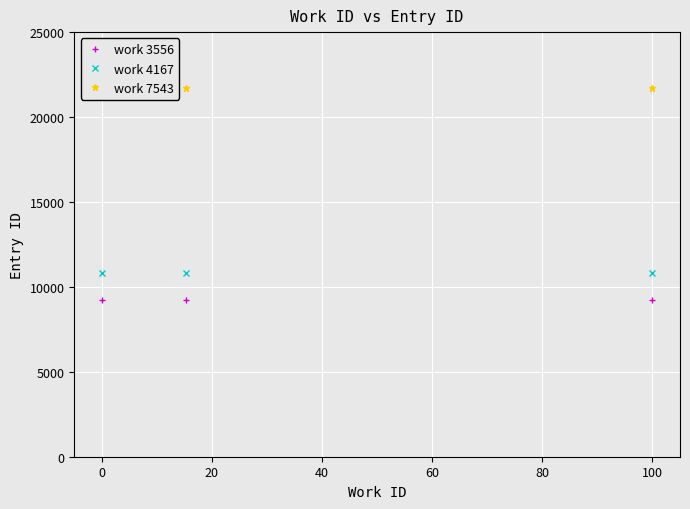

Is the value of work 3556 at 100 greater than the value of work 4167 at 0?

No